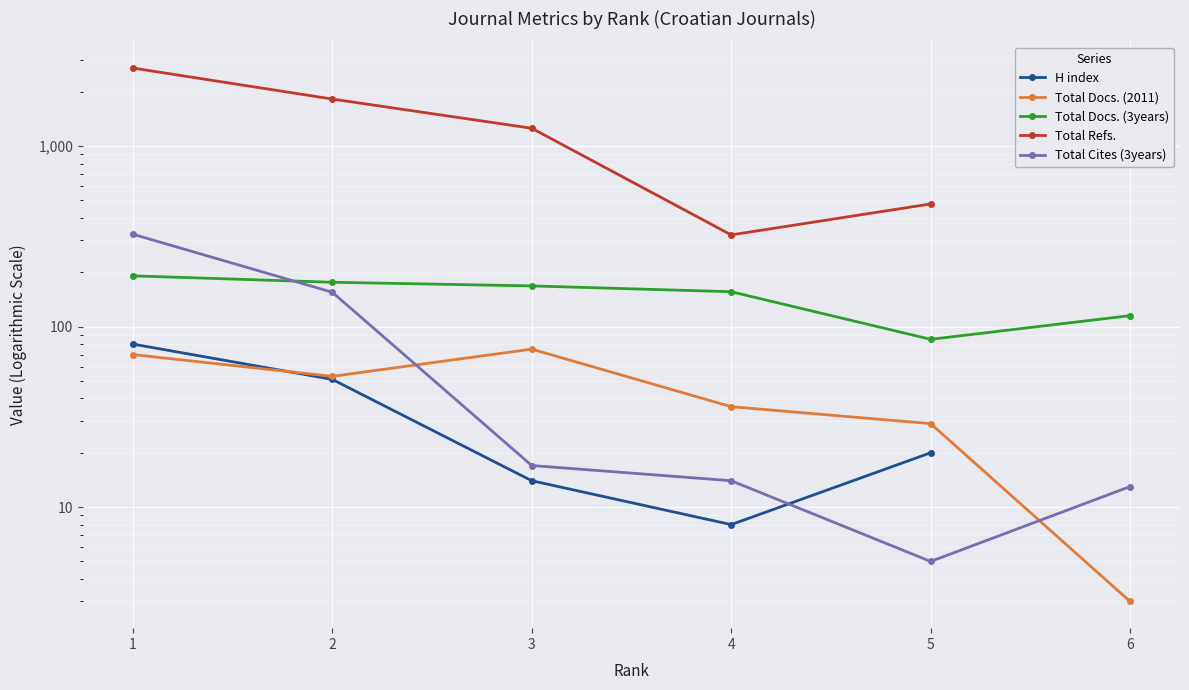

What is the value of the Total Docs. (2011) point at the 3rd from the left?

75.0